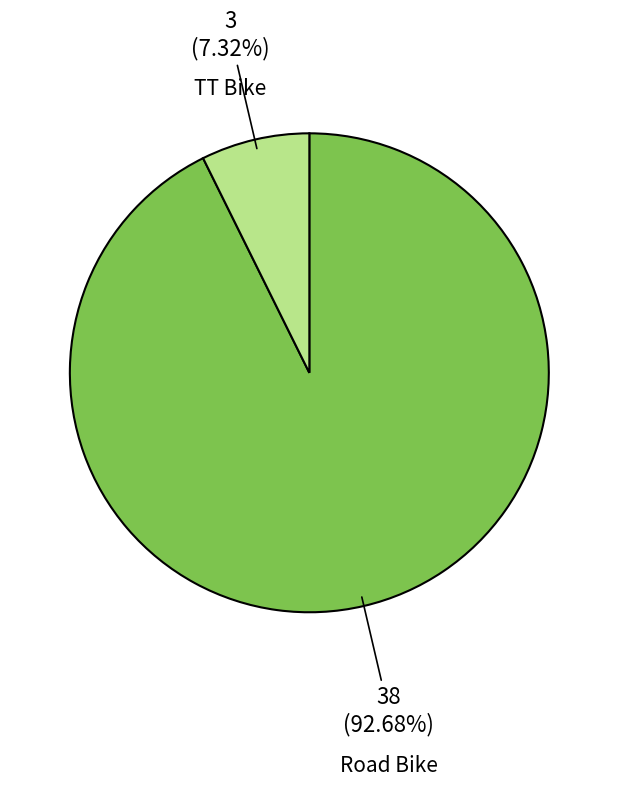

Does any single category account for the majority?

Yes